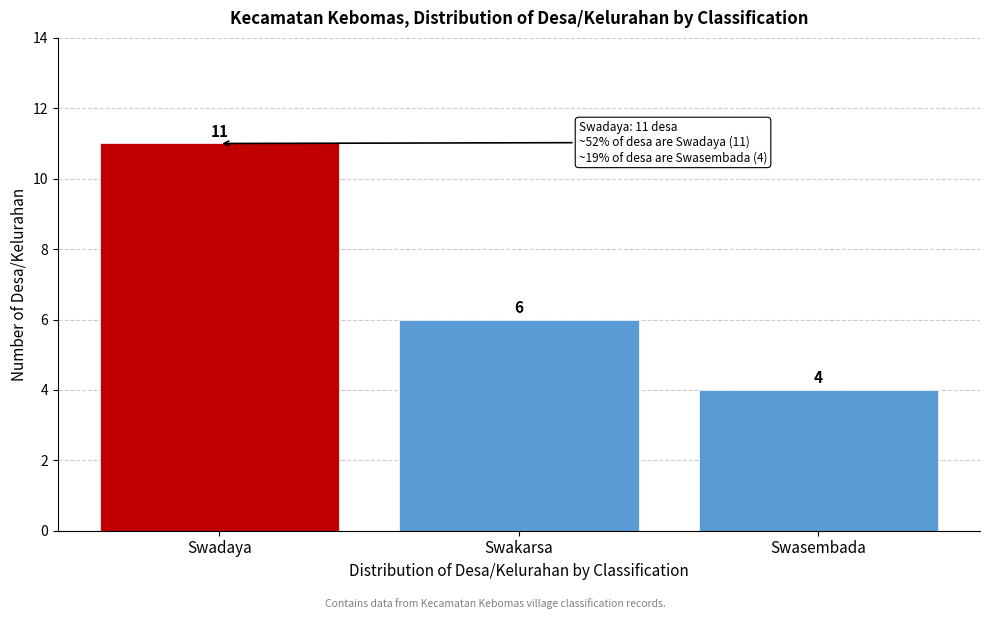

Reading right to left, extract all data points from this chart.

Swasembada=4	Swakarsa=6	Swadaya=11